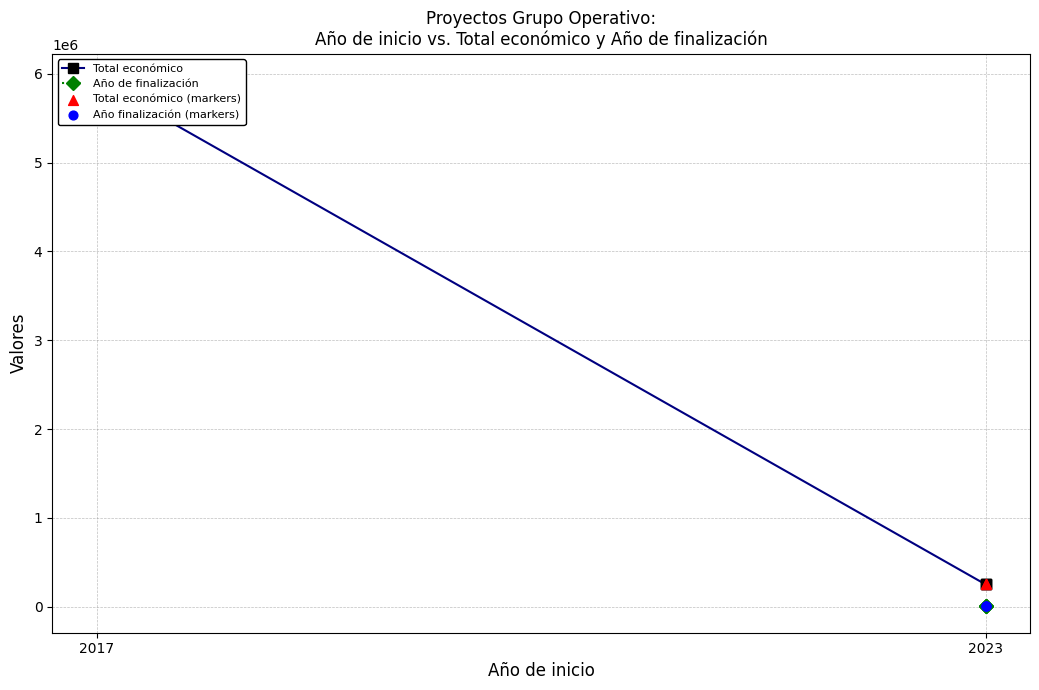

What is the total value across all series at 2023?

500000